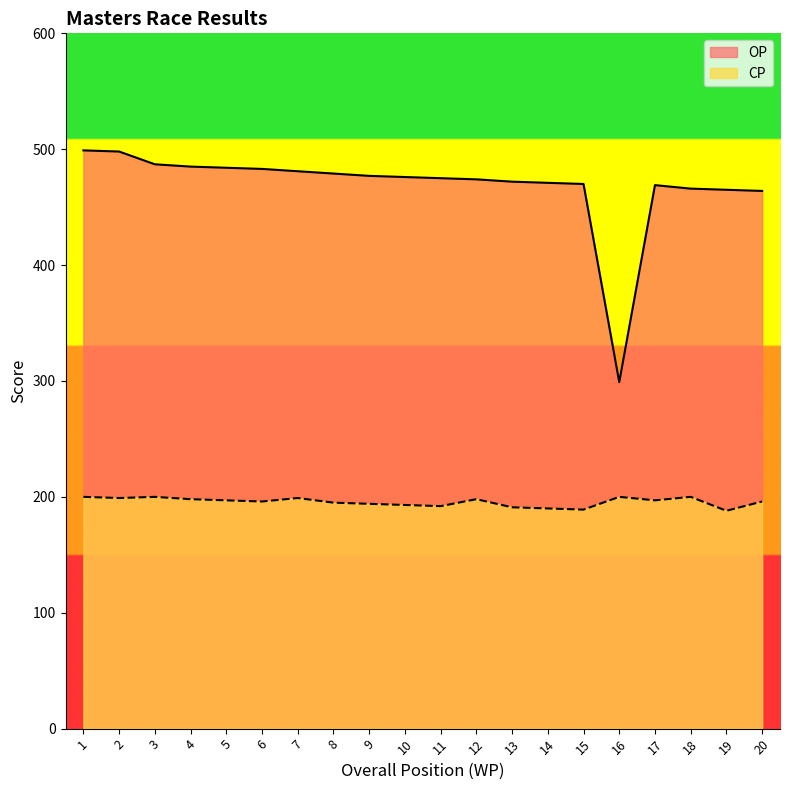

What is the difference between the maximum and minimum values in the CP series?

12